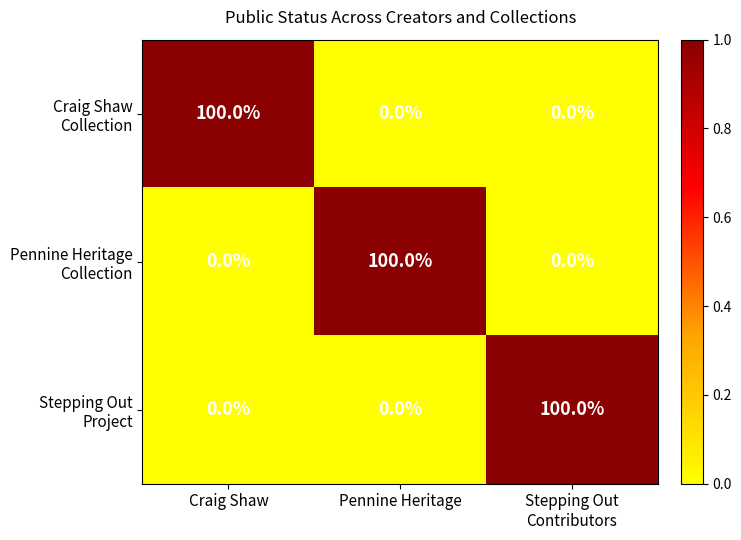

At how many categories does at least one series exceed 70?

3